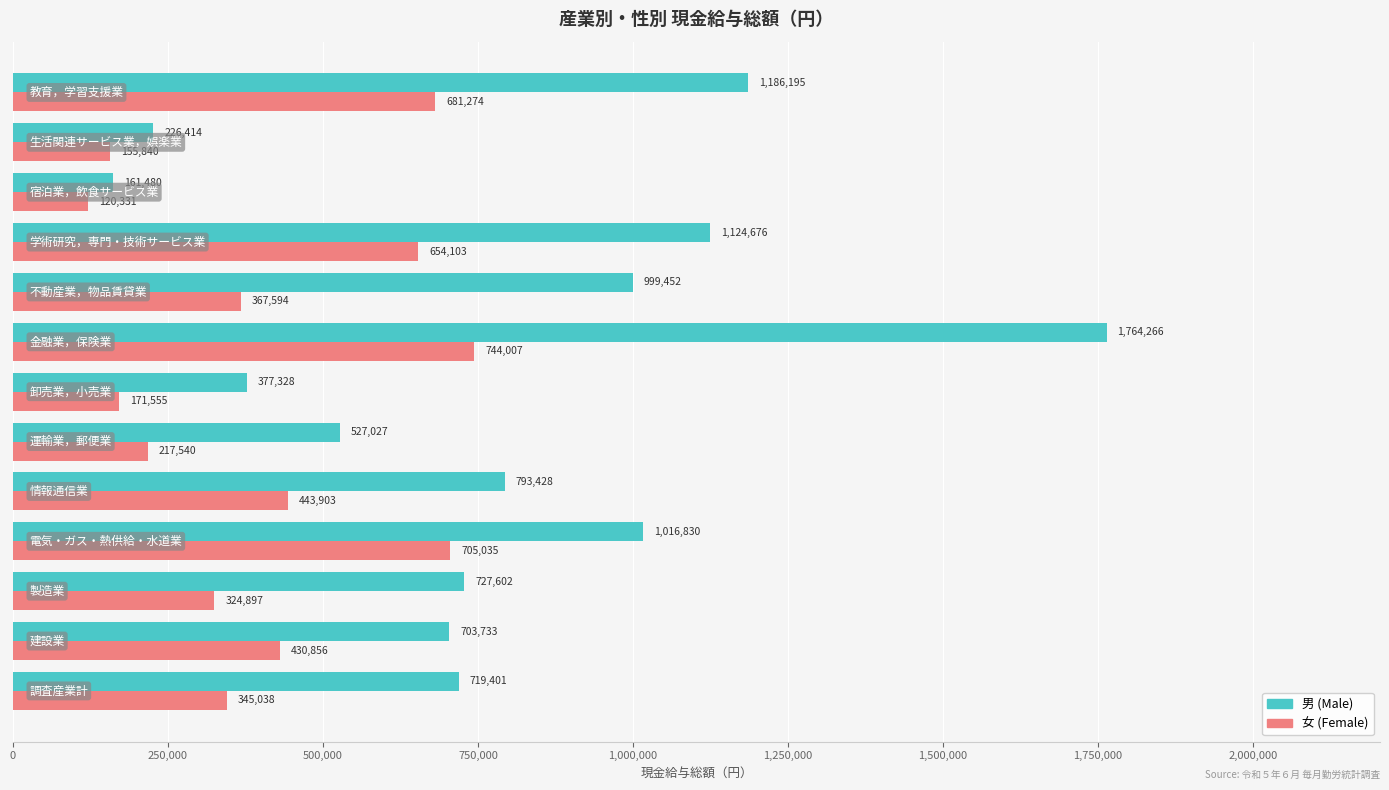

What is the sum of all 男 (Male) values?

10327832